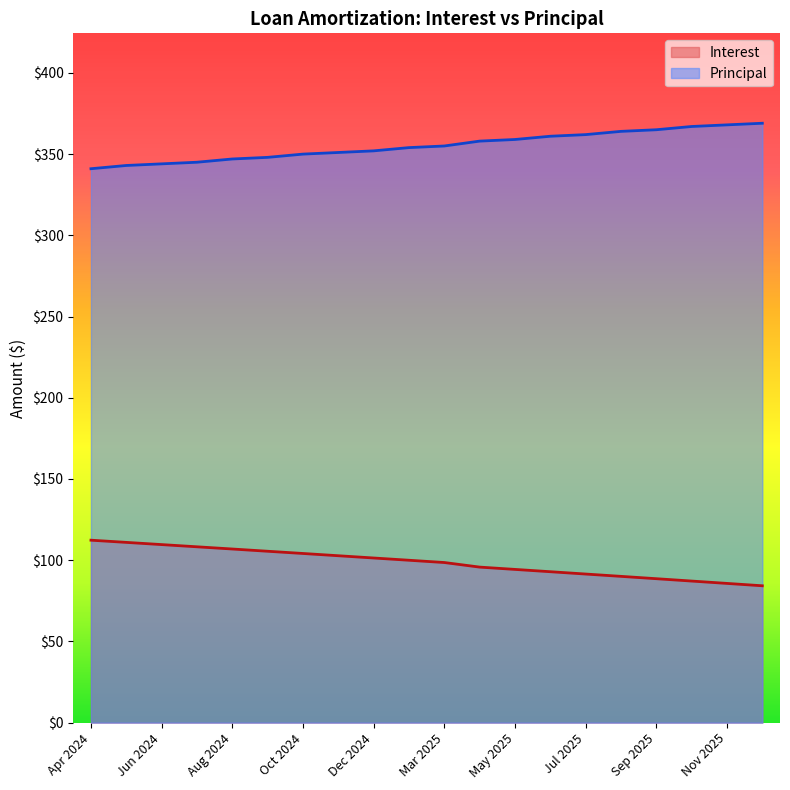

What is the sum of the Interest values at Jul 2025 and Nov 2024?

194.2